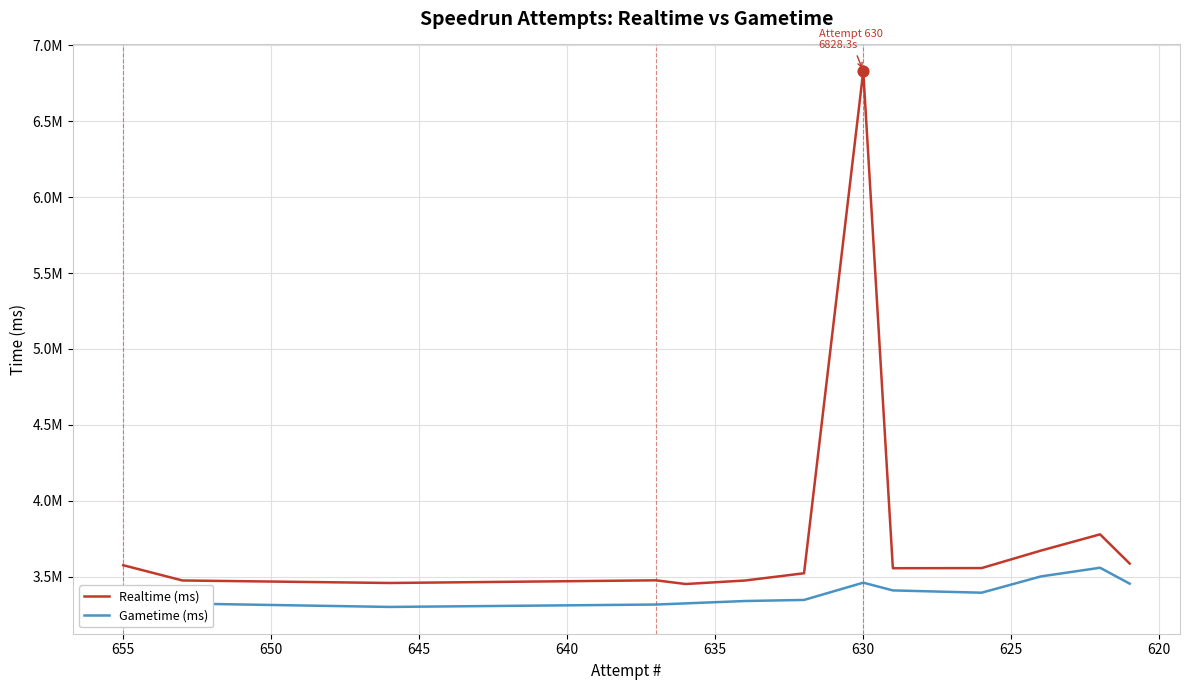

Which series reaches the minimum Y coordinate?

Gametime (ms)